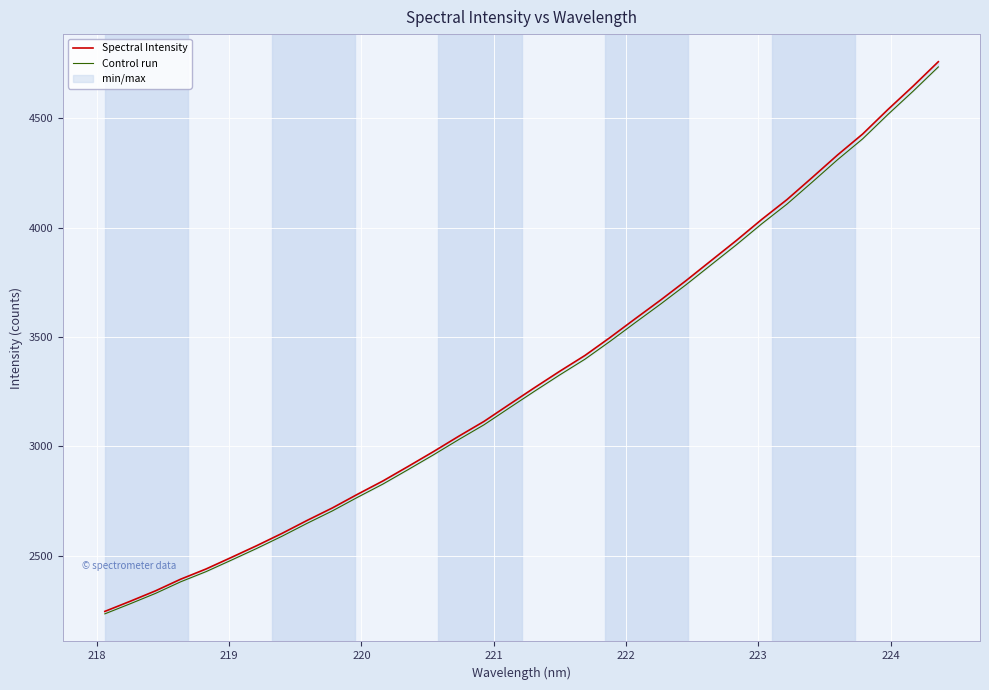

How many data points in Spectral Intensity are above 3268?

17